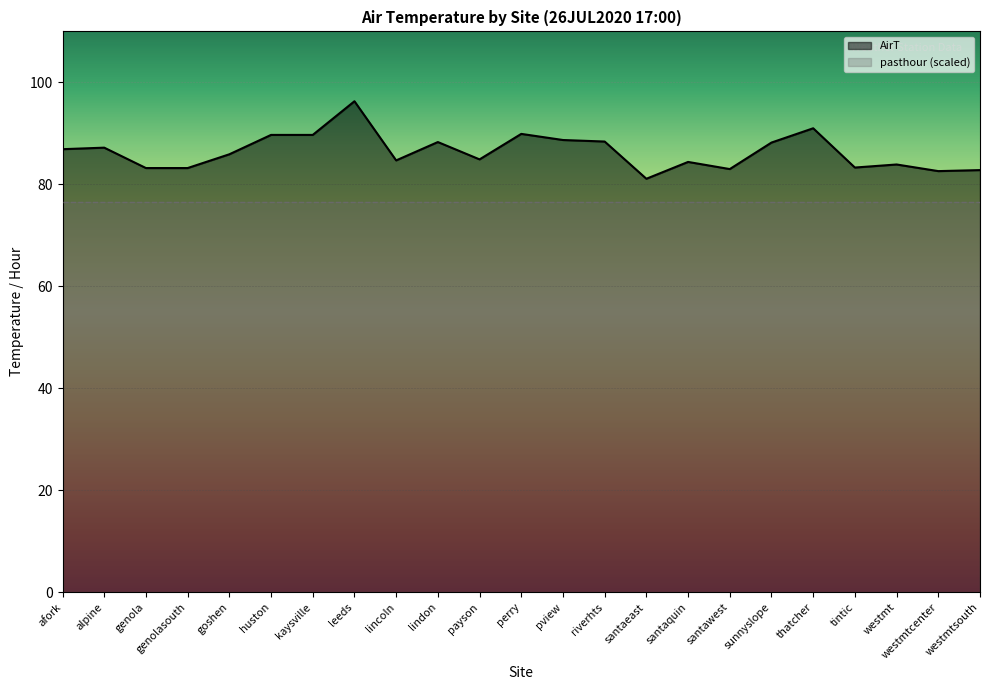

What value does the data have at lindon?

88.3